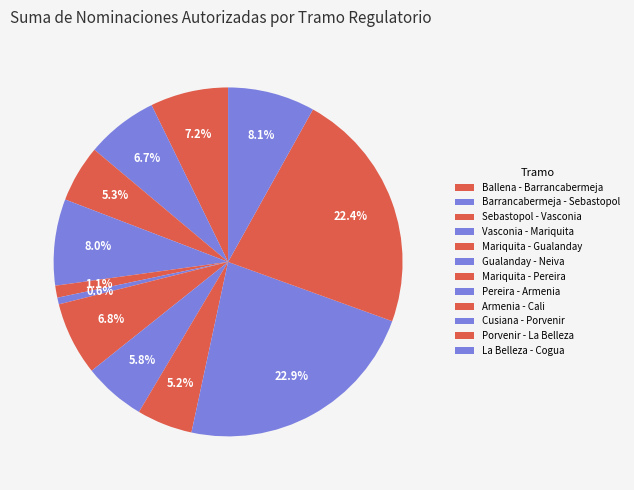

Count the number of slices in the pie.

12